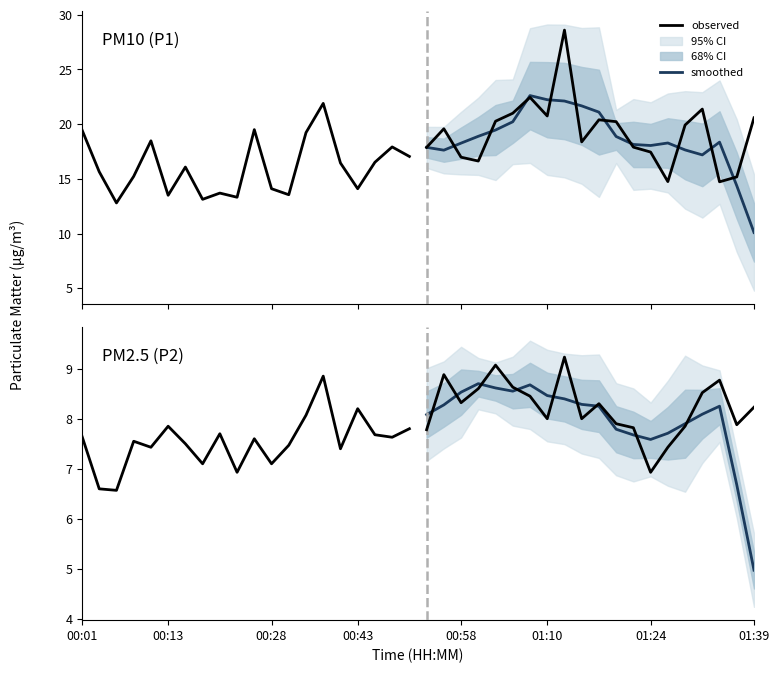

Is the value of smoothed at 01:10 greater than the value of observed at 10?

Yes